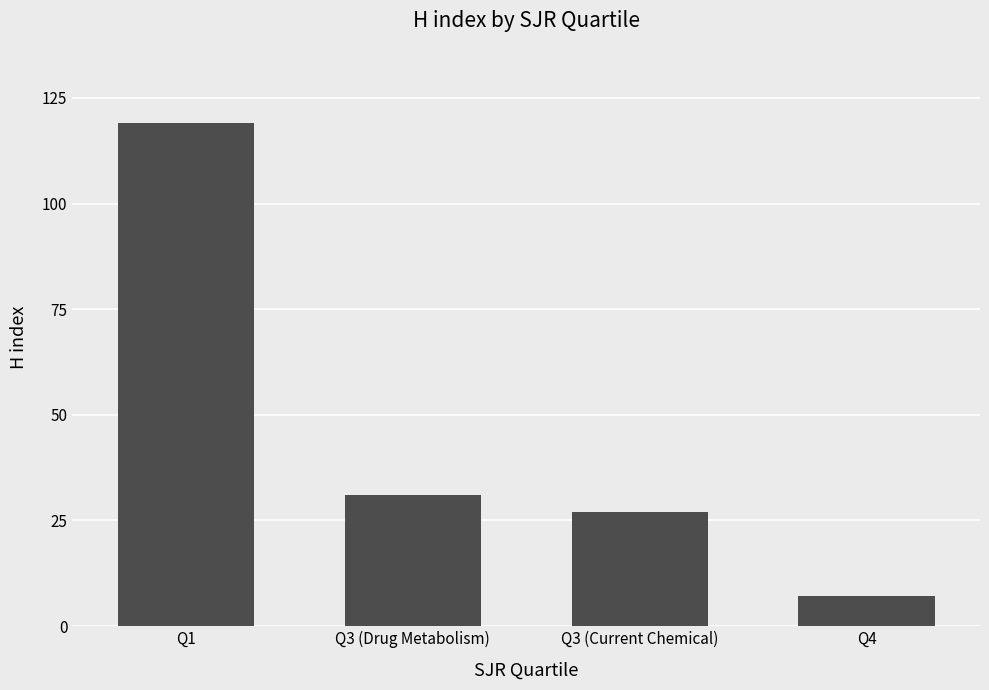

List the labels in order of value, smallest first.

Q4, Q3 (Current Chemical), Q3 (Drug Metabolism), Q1